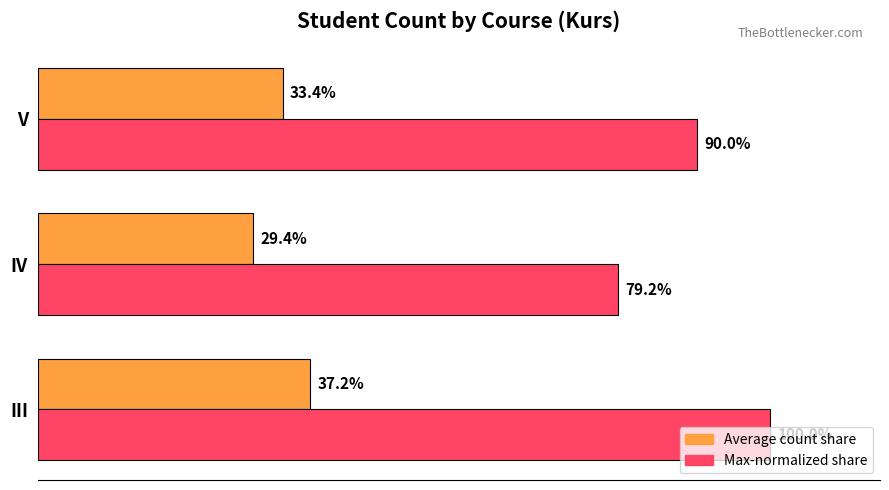

At which category is the sum across all series the highest?

III